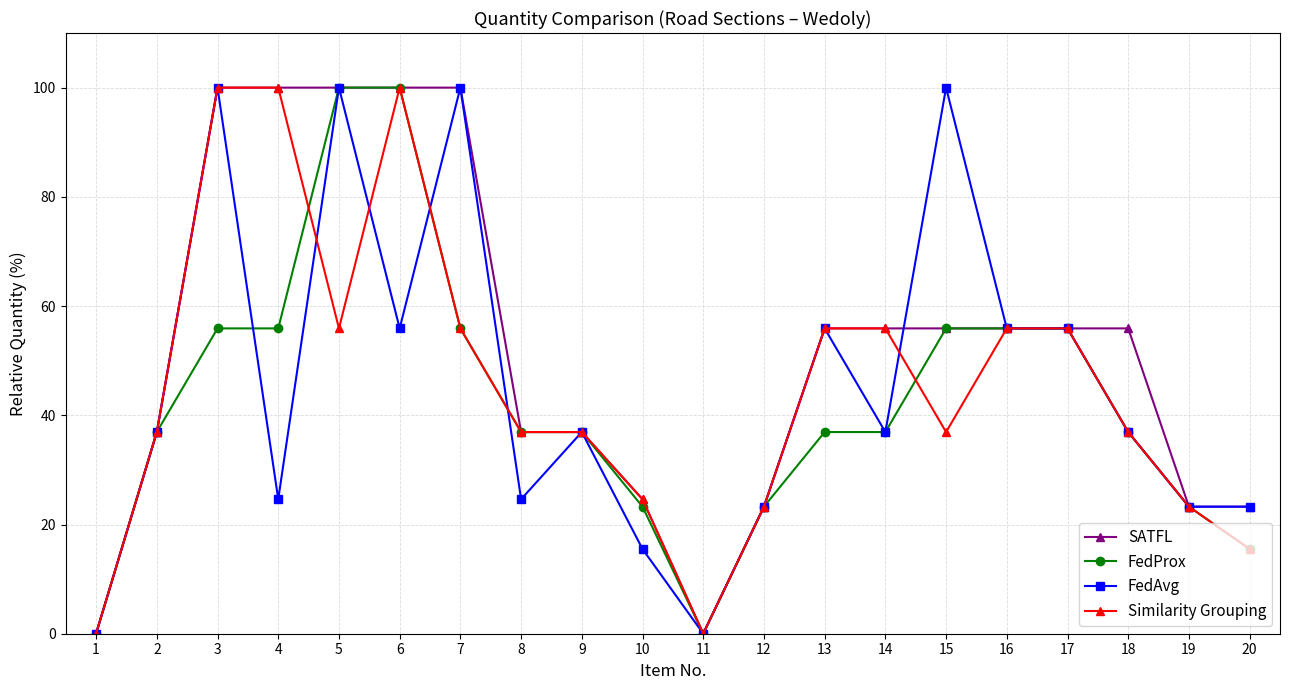

The SATFL series shows 0.0 at 11. True or false?

True